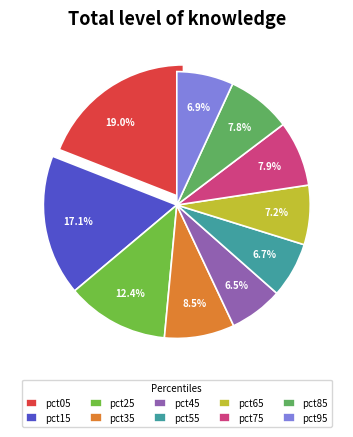

Does pct95 account for over 50% of the chart?

No